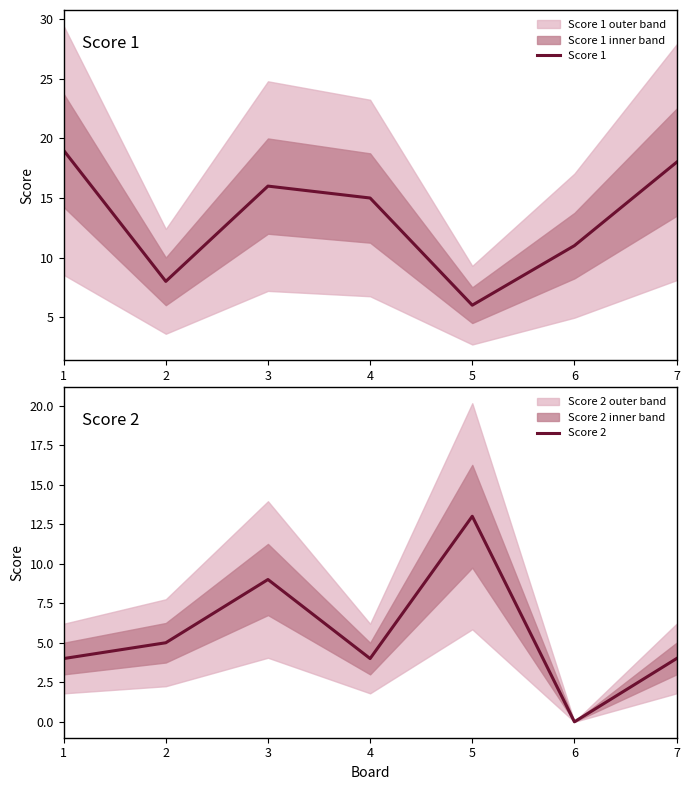

Which series has the largest range (max minus min)?

Score 1